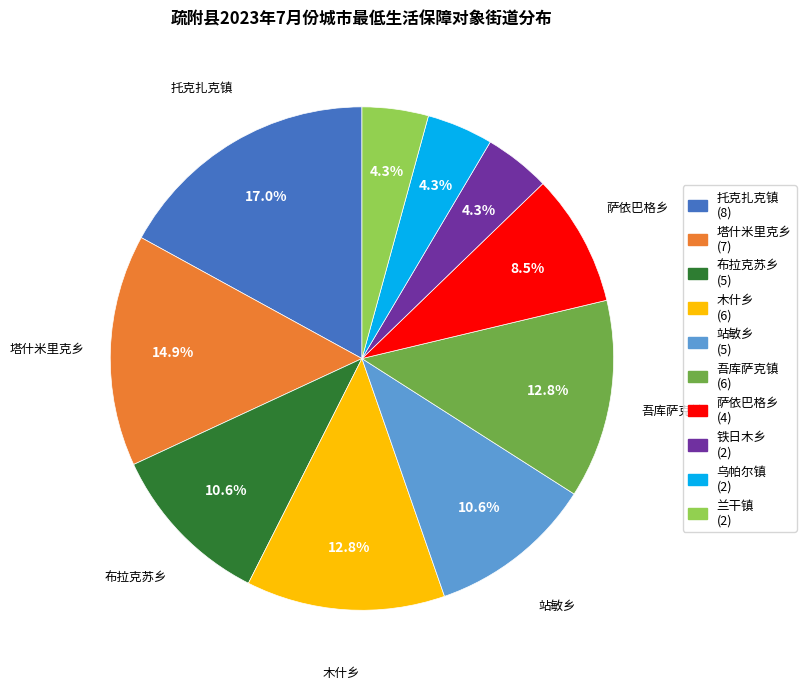

Does any single category account for the majority?

No